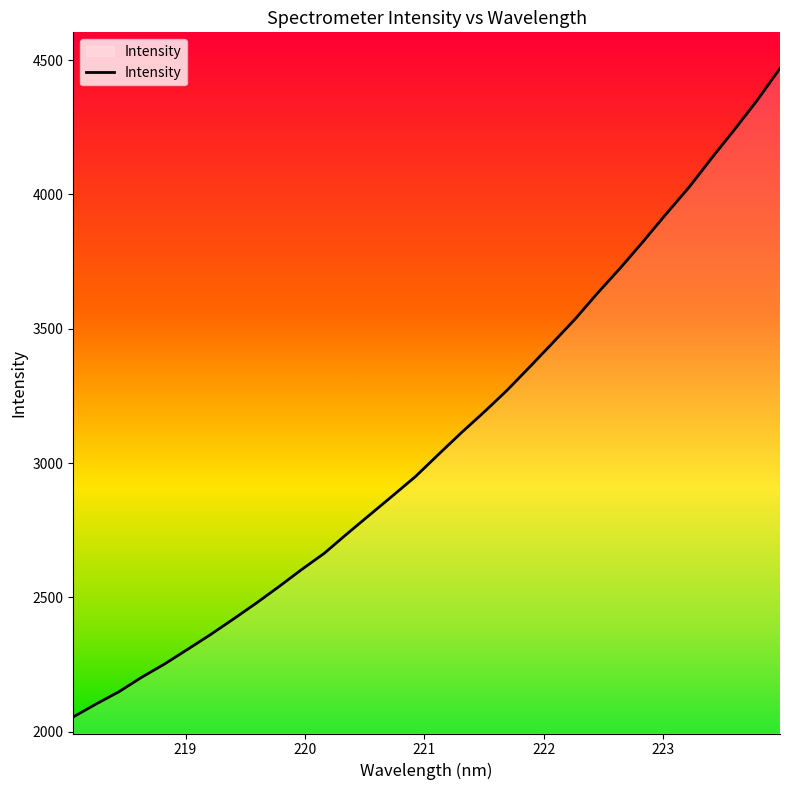

What is the maximum value shown in the chart?

4469.2